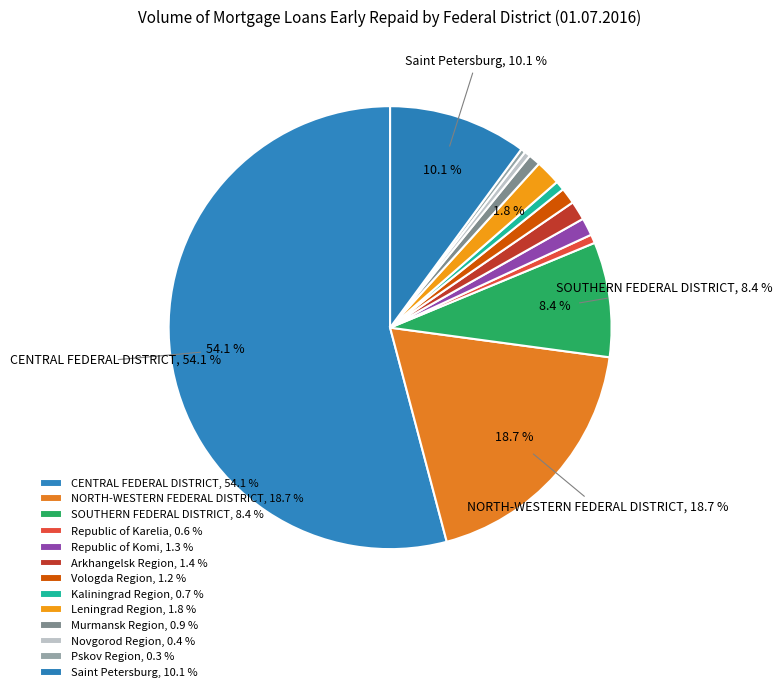

To the nearest percent, what is the combined percentage of NORTH-WESTERN FEDERAL DISTRICT and Republic of Komi?

20%